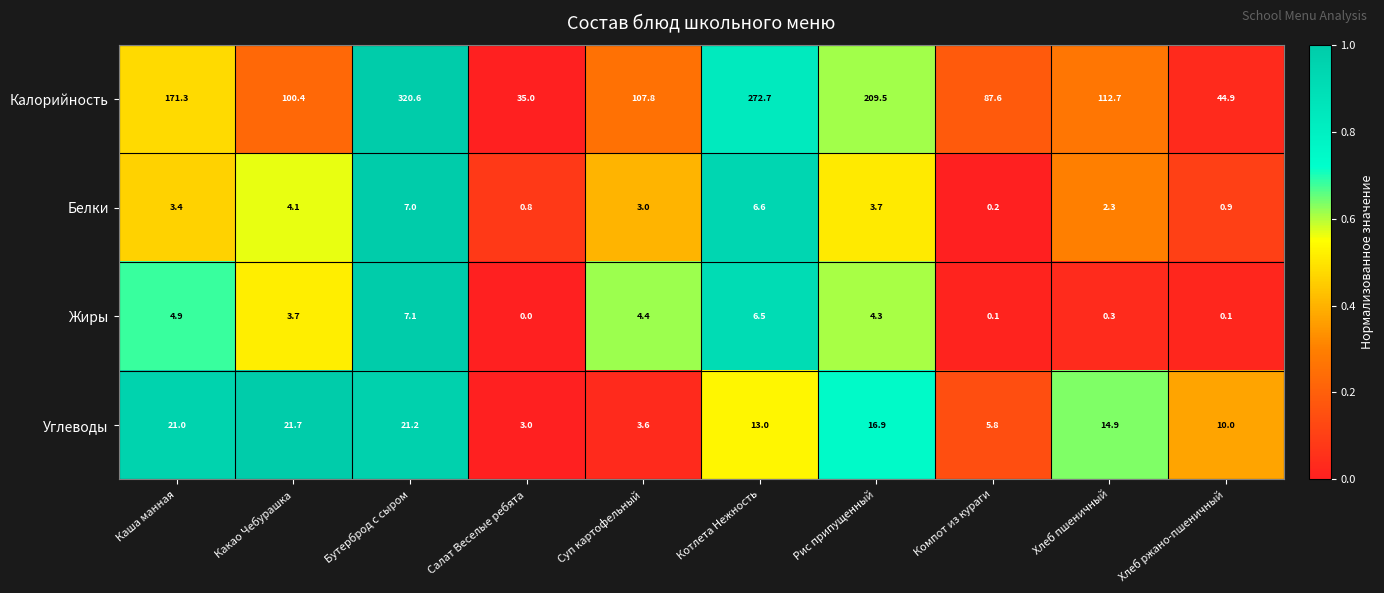

At how many categories does at least one series exceed 0?

10